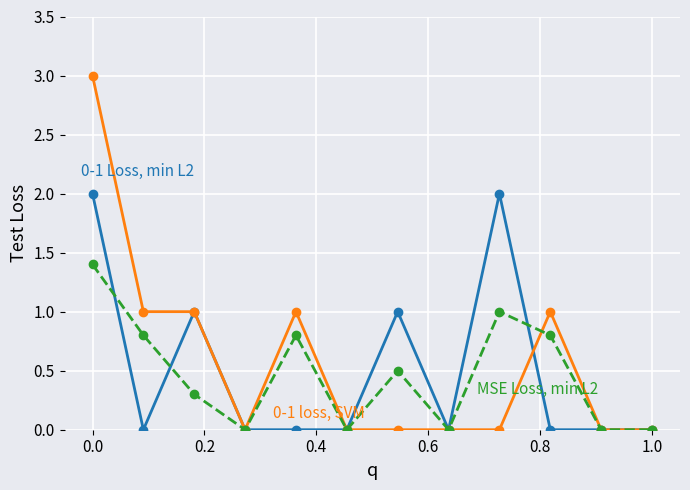

Count the number of categories in the chart.

12